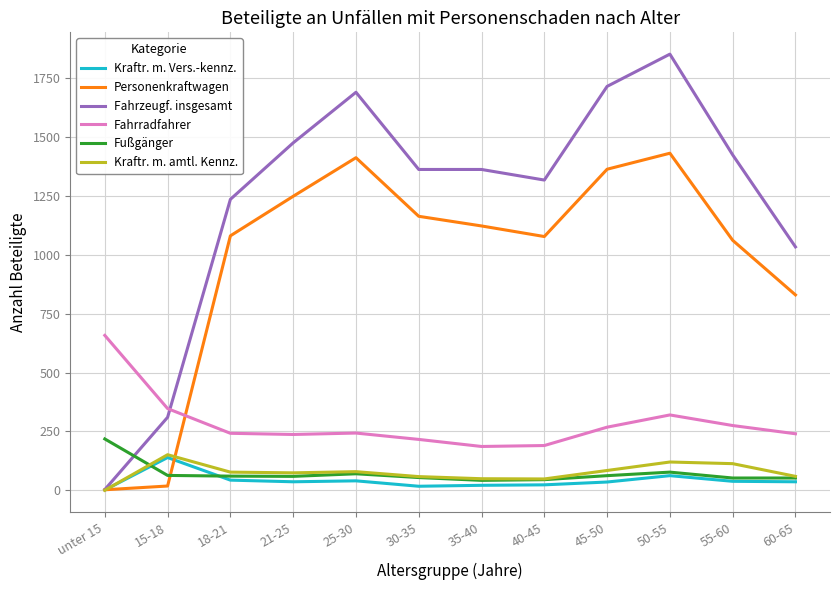

Which series changed the most between 30-35 and 50-55?

Fahrzeugf. insgesamt